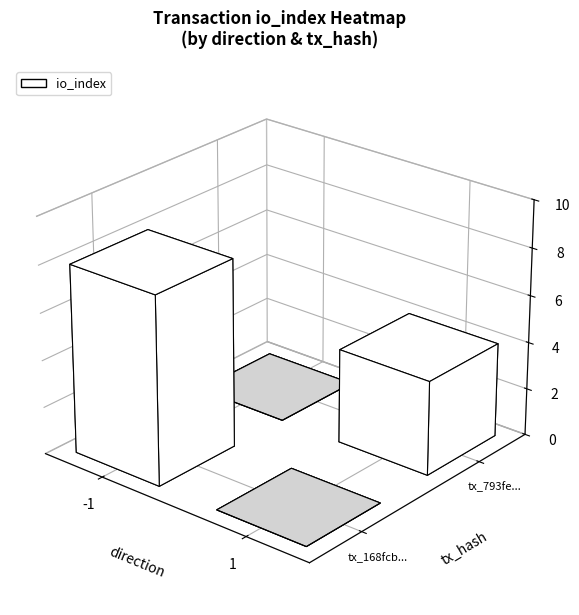

Read the 168fcb3c8f4acb6ece7a902cbbb9837758e19f5 value at io_index.

8